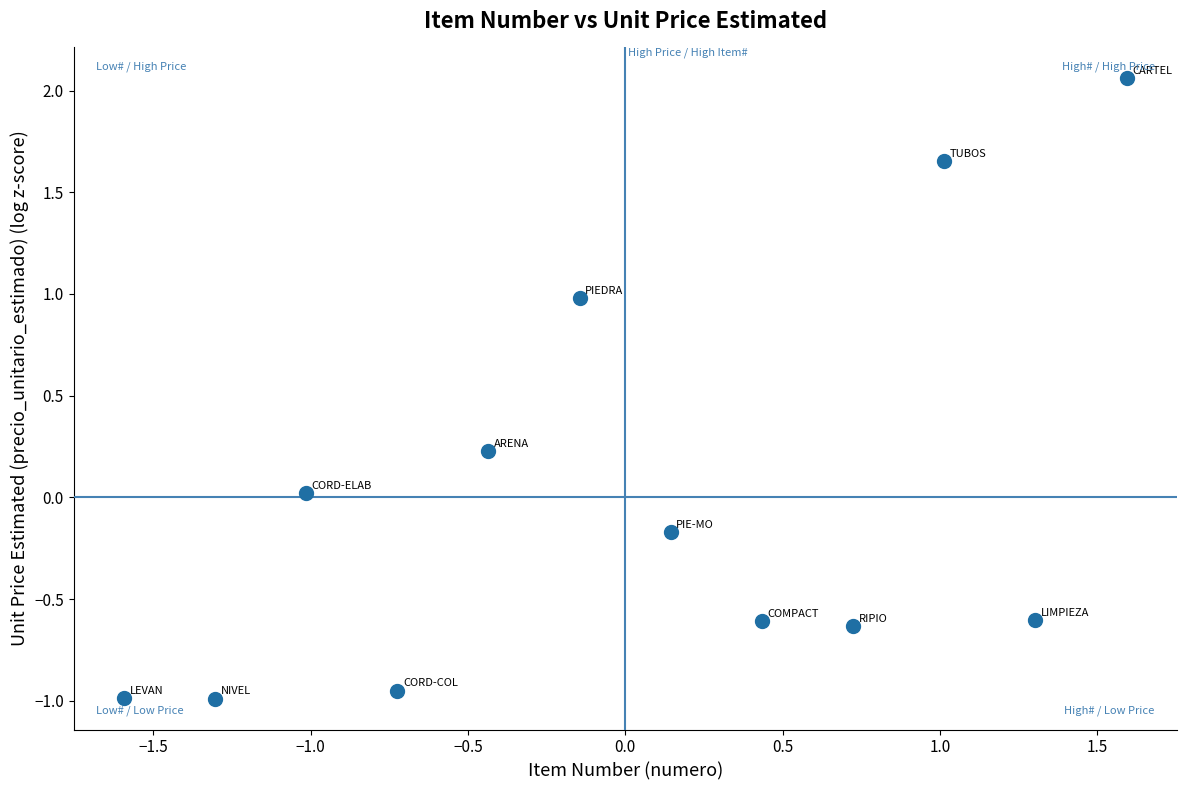

What is the range of X values (max minus min)?

3.2